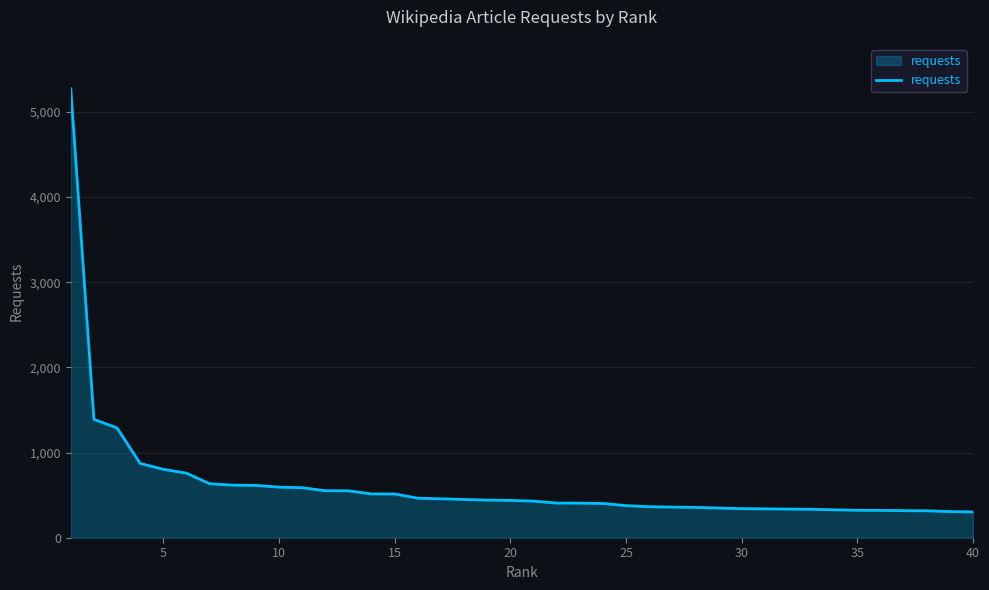

How many values are below 438?

20